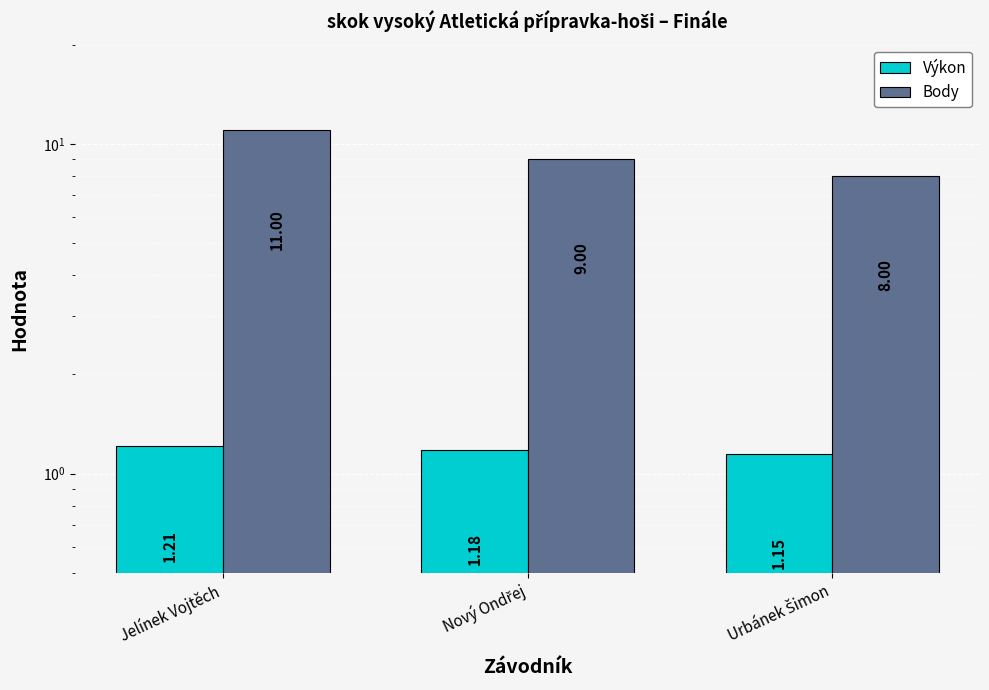

What is the difference between the maximum and minimum values in the Výkon series?

0.1